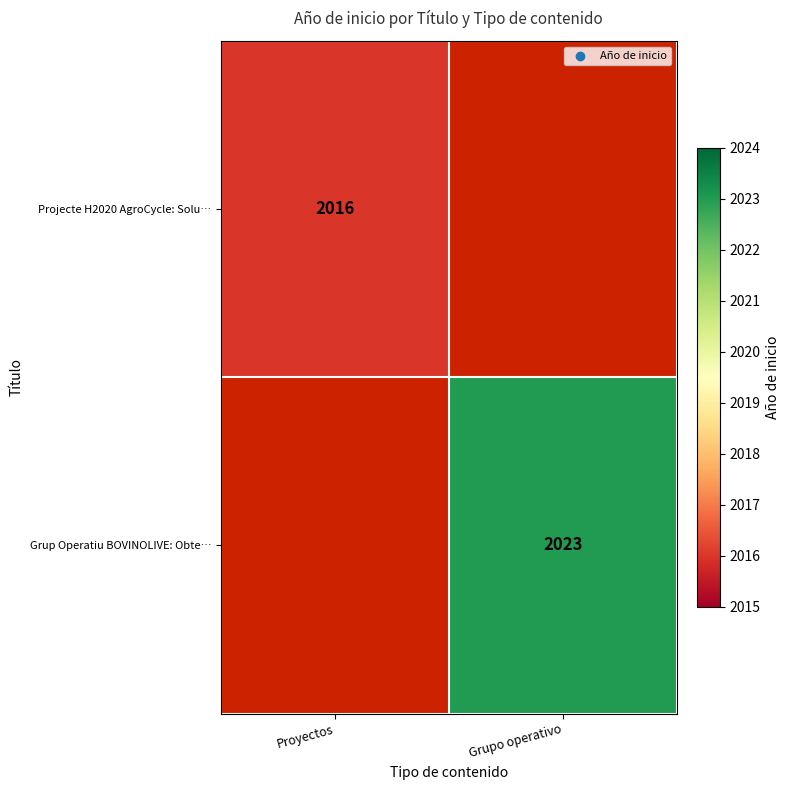

The Projecte H2020 AgroCycle: Solu… series shows 2896 at Proyectos. True or false?

False